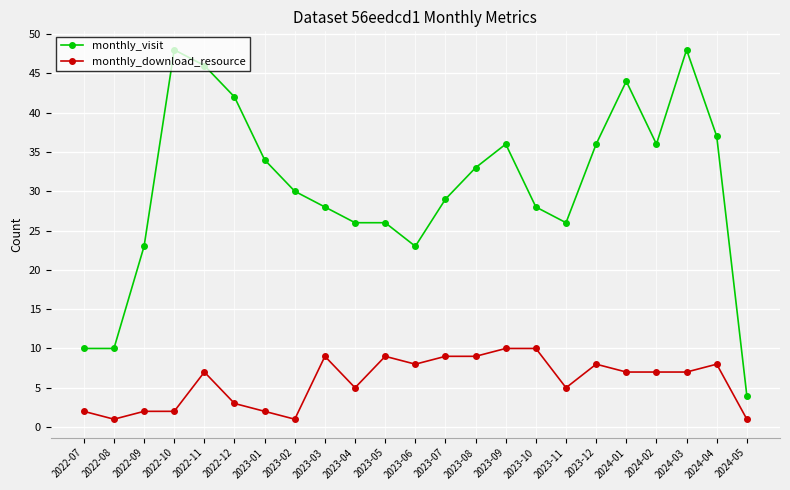

List the series in order of their peak value, lowest first.

monthly_download_resource, monthly_visit